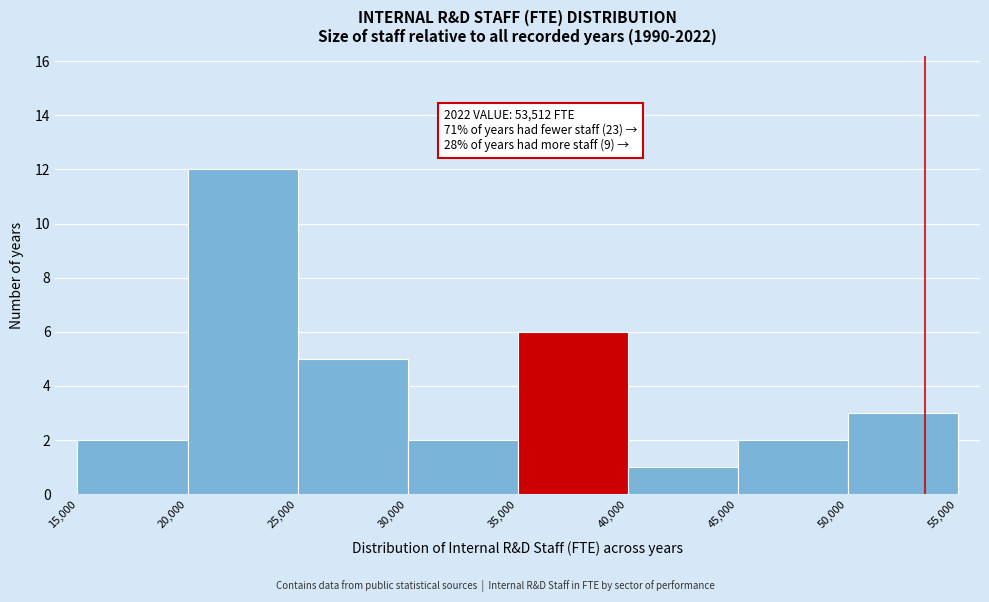

Over which range of the x-axis is the bar tallest?

20,000 to 25,000